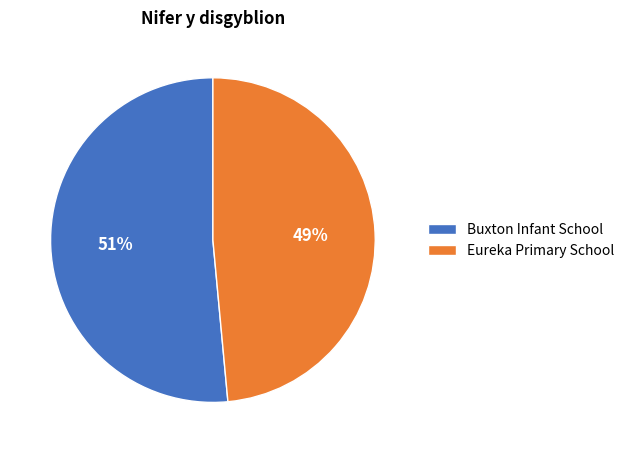

Which has a higher value, Buxton Infant School or Eureka Primary School?

Buxton Infant School